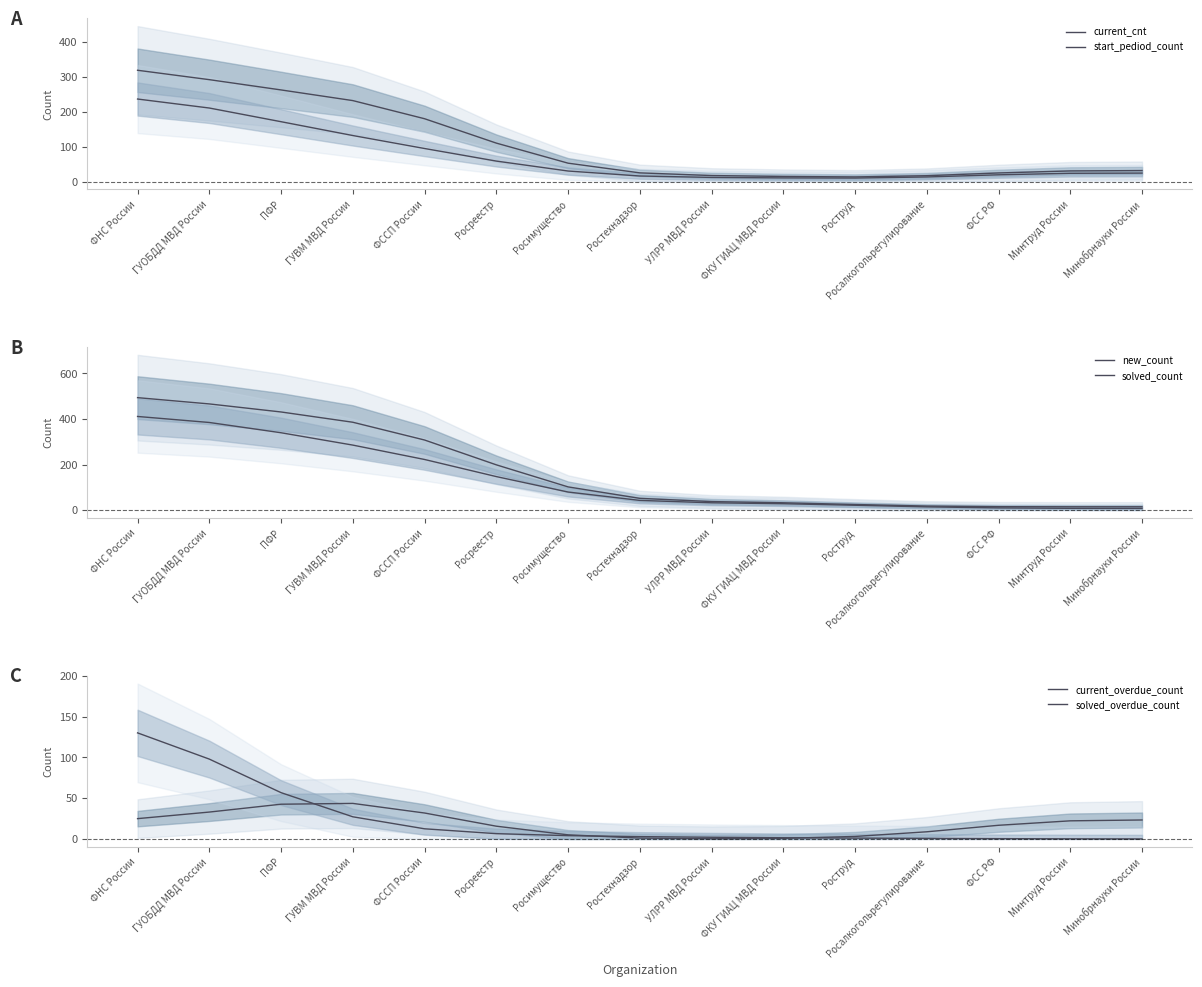

What is the difference between the second highest and minimum values in the current_overdue_count series?

42.4